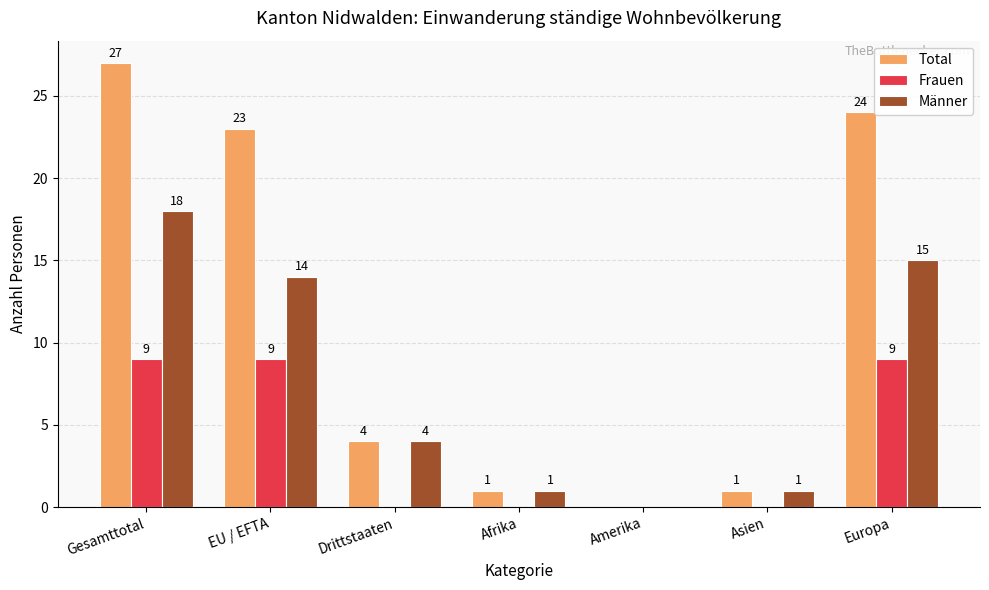

Where does the Männer series first go above 4?

Gesamttotal